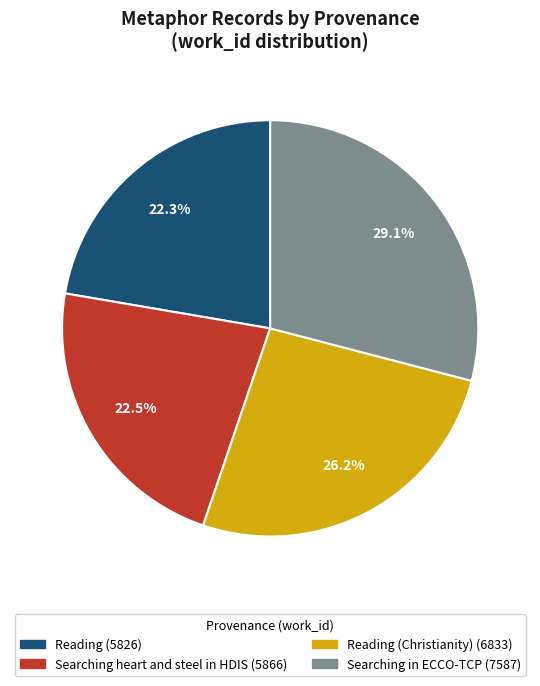

Does any single category account for the majority?

No